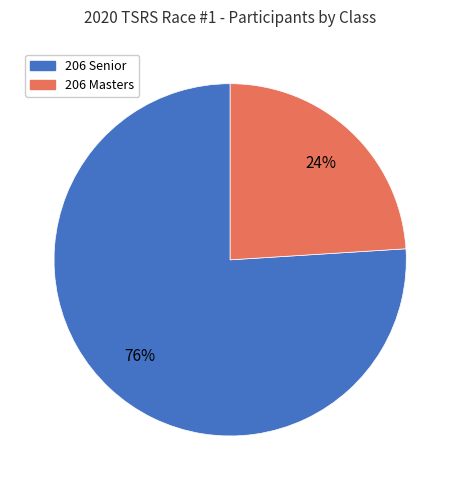

Rank the categories by value from lowest to highest.

206 Masters, 206 Senior